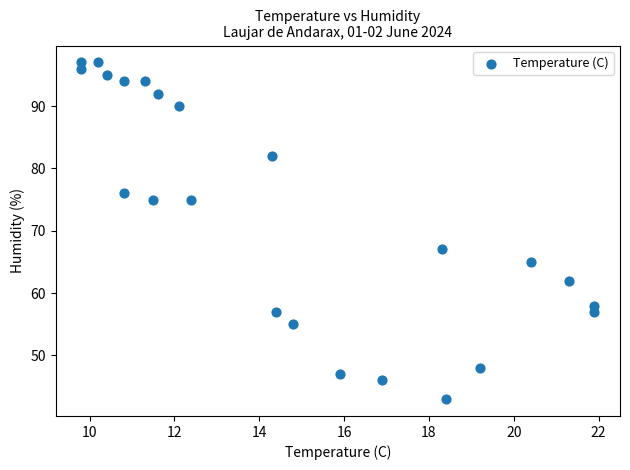

What is the range of Y values (max minus min)?

54